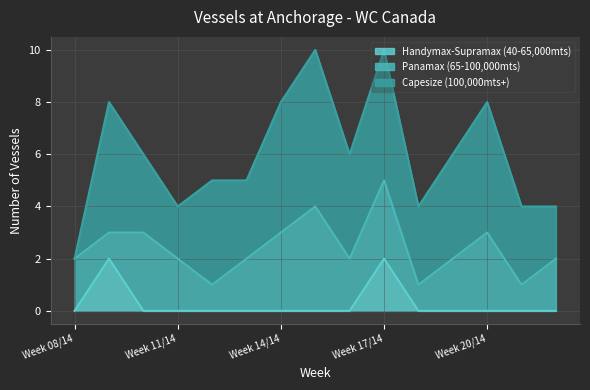

Where is the first local maximum for Capesize (100,000mts+)?

Week 09/14